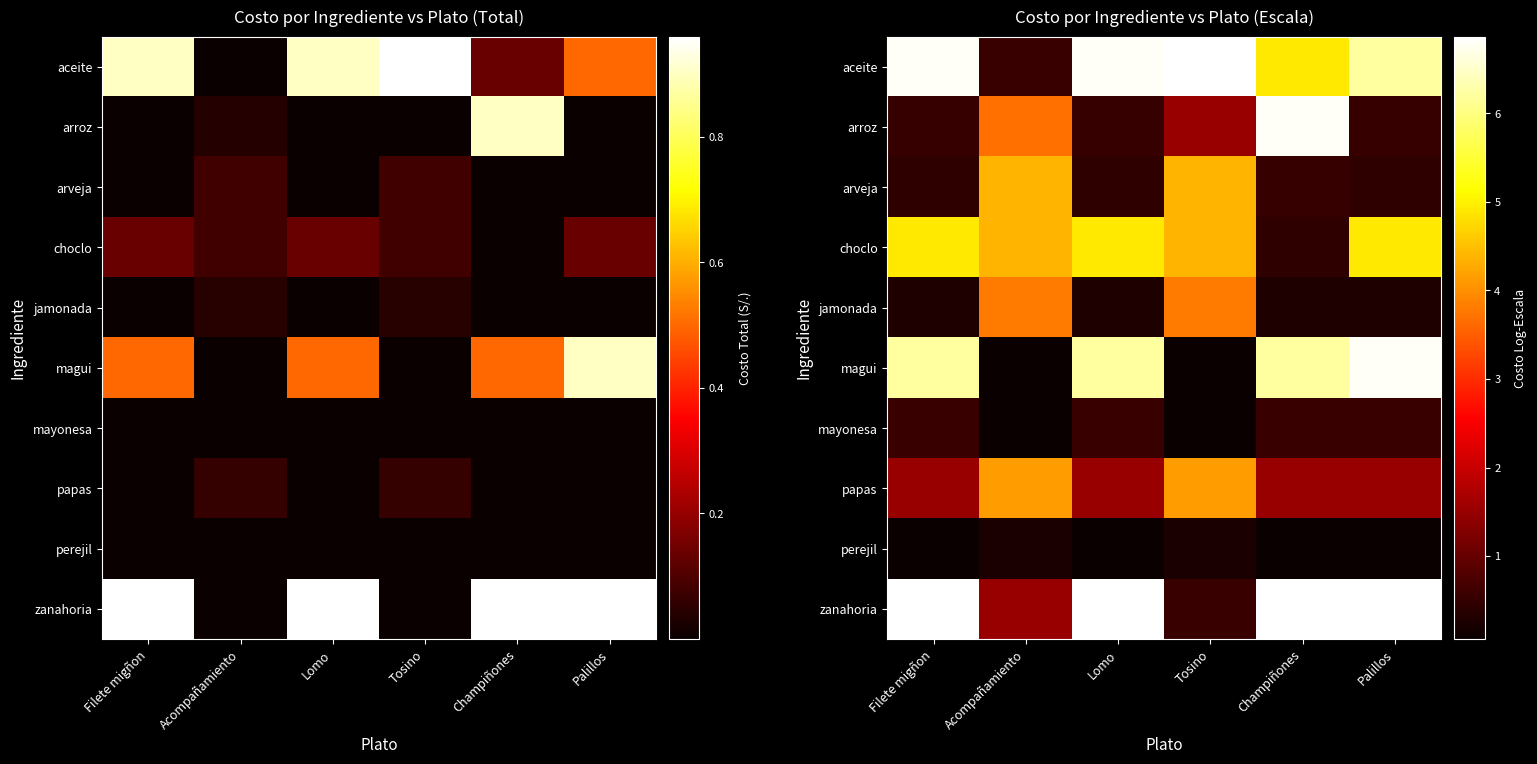

What is the sum of all arroz values?

13.6